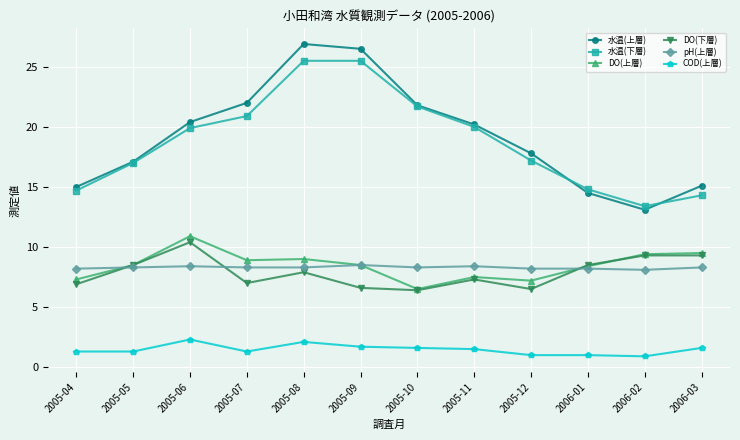

What is the smallest value displayed?

0.9